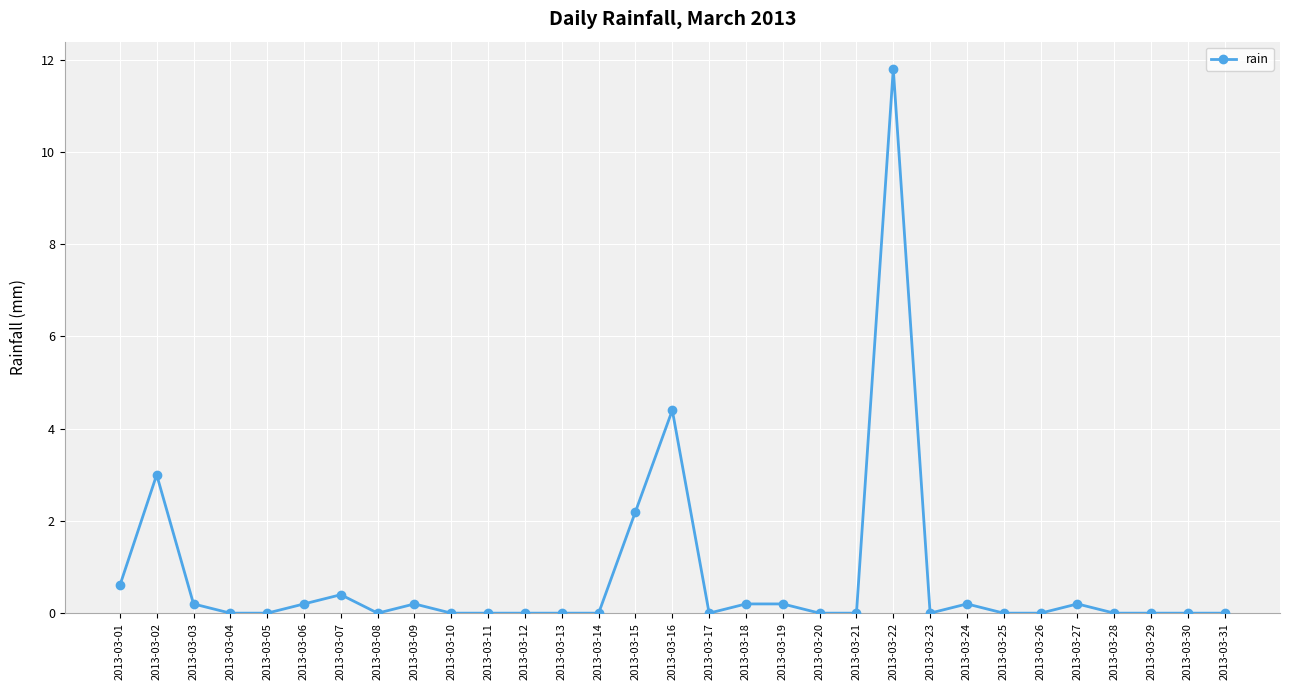

Is this an area chart (filled region under the line)?

No